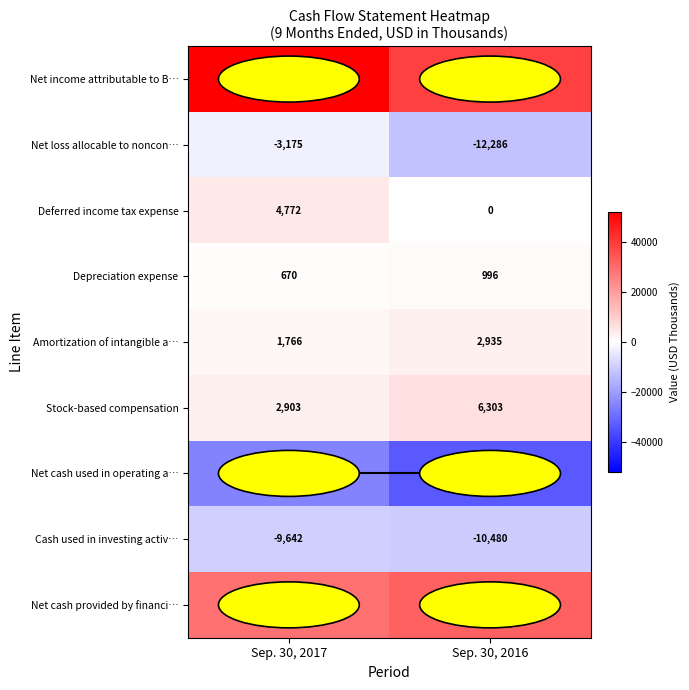

The value of Depreciation expense at Sep. 30, 2016 is 996. True or false?

True